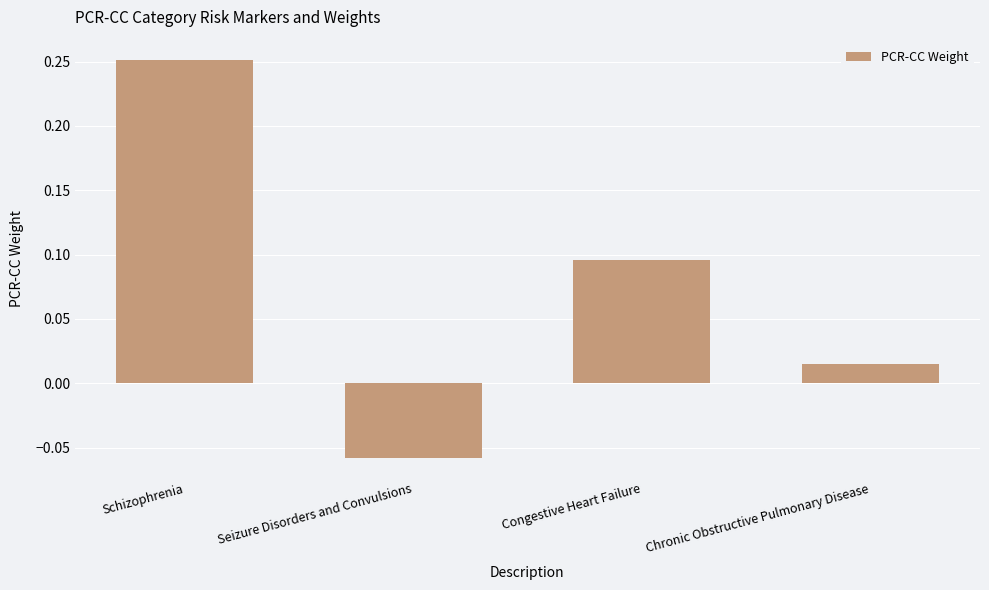

How many negative values are there?

1